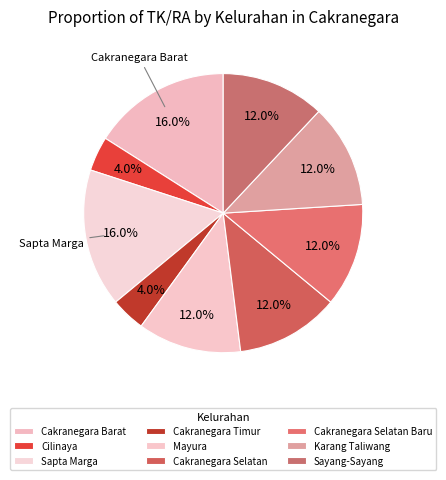

What percentage is the Sapta Marga slice, to the nearest percent?

16%